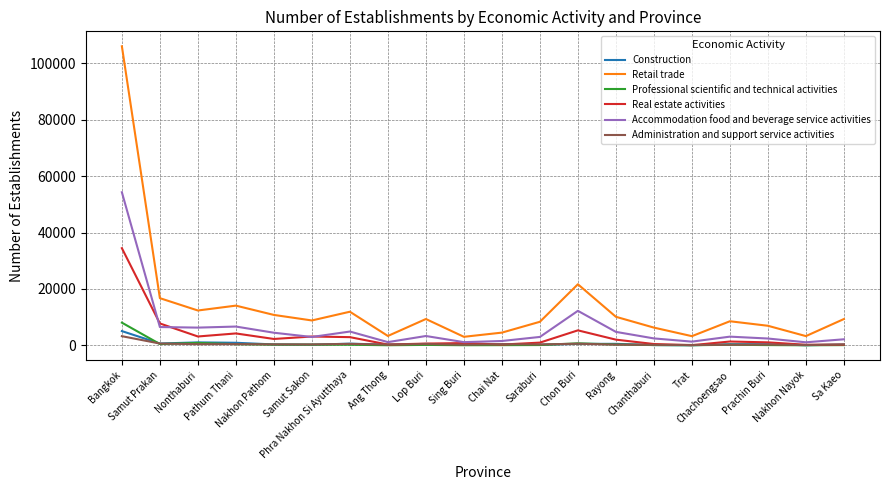

True or false: Retail trade and Administration and support service activities cross at least once.

False